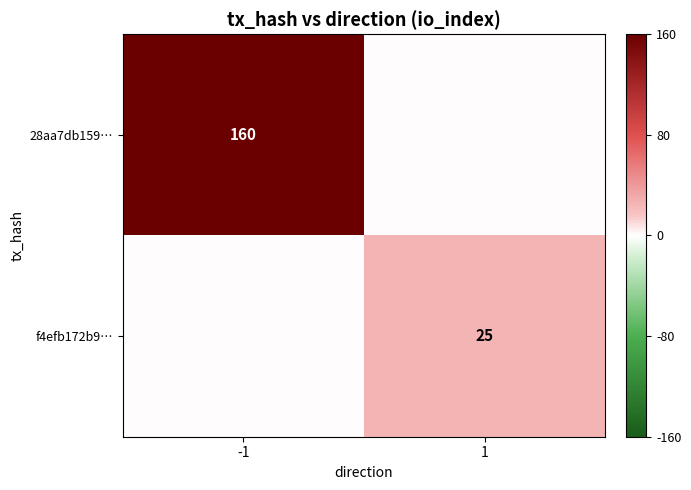

At how many categories does at least one series exceed 22?

2